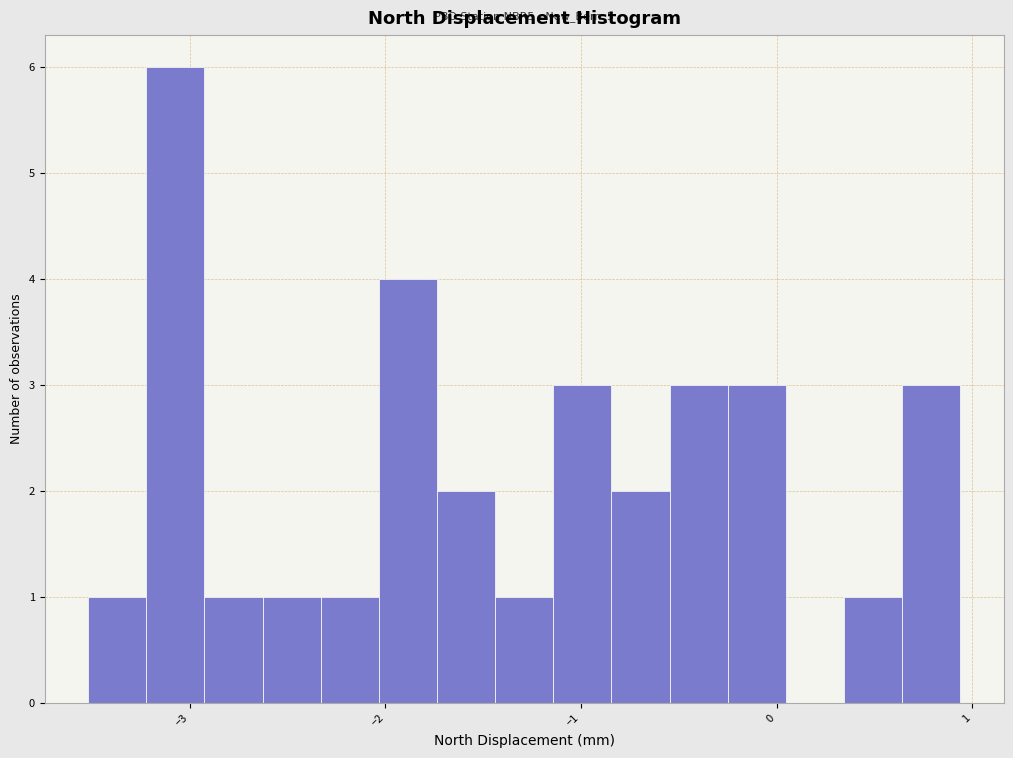

Around what value on the x-axis is the tallest bar? Give the approximate position of its centre, as read against the axis.

-3.1